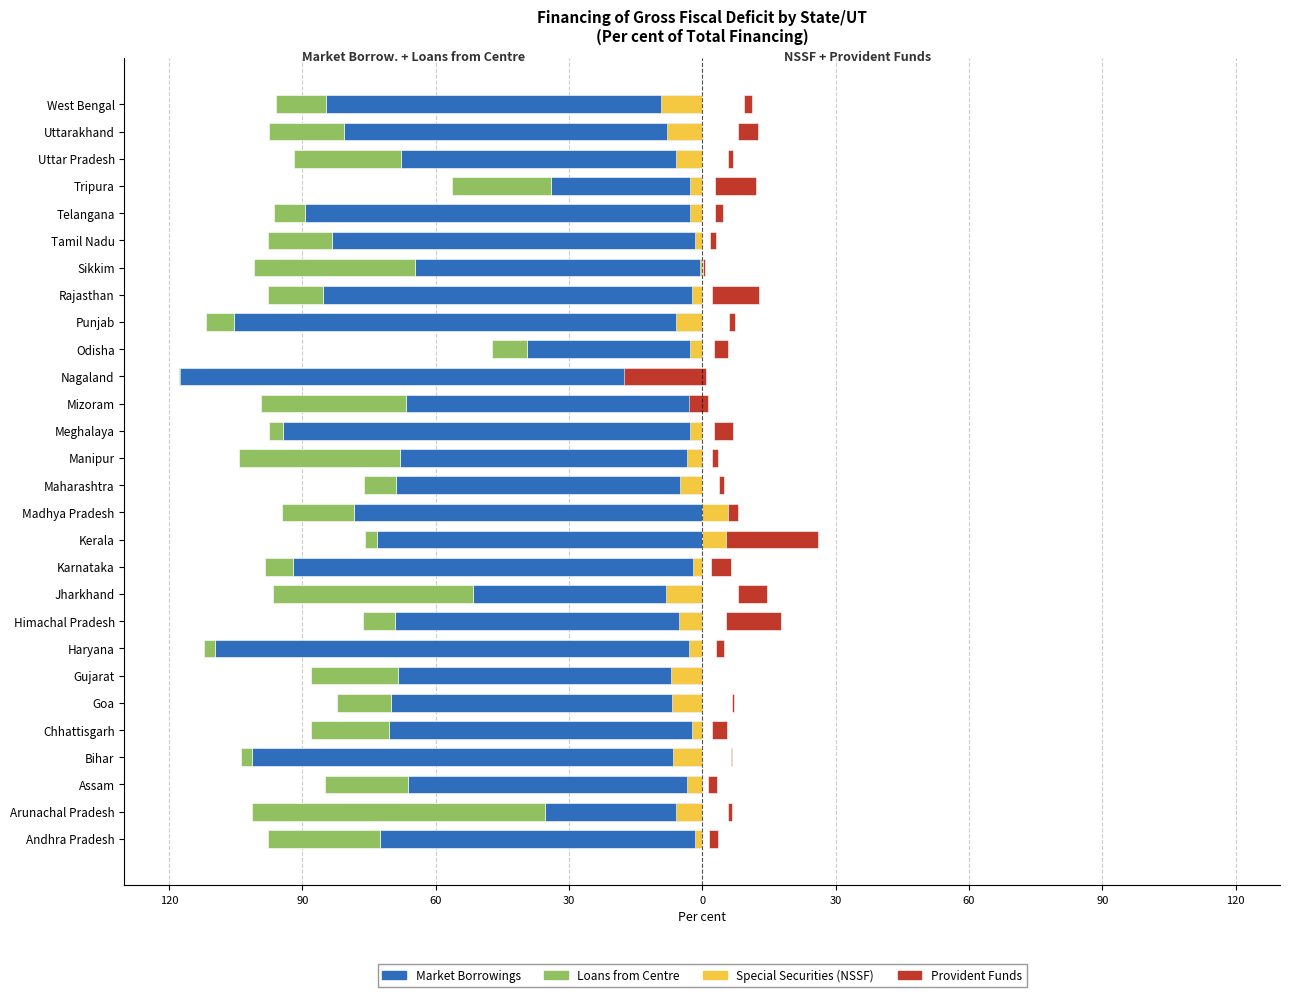

What value does the Loans from Centre series have at Arunachal Pradesh?

-66.0